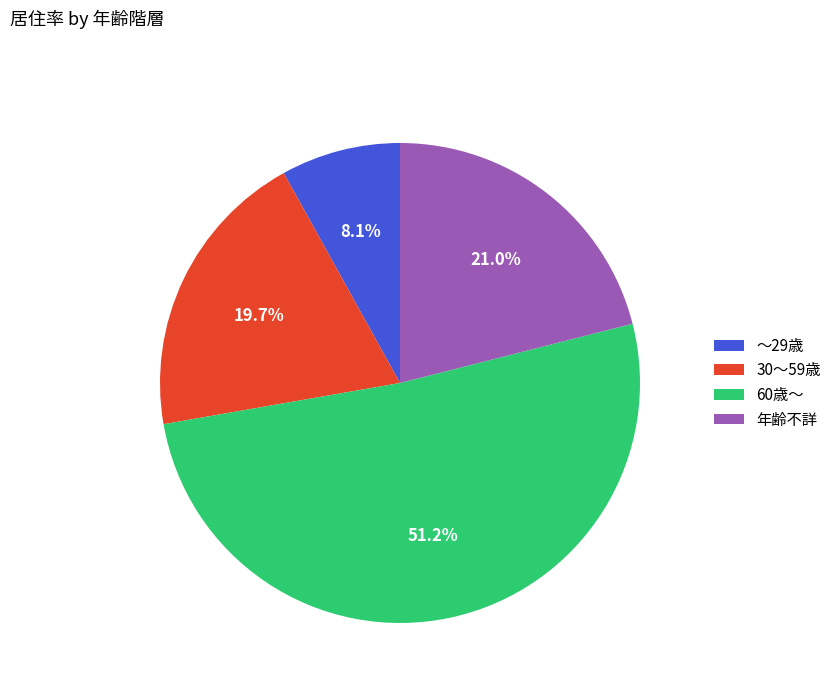

Rank the categories by value from lowest to highest.

～29歳, 30～59歳, 年齢不詳, 60歳～